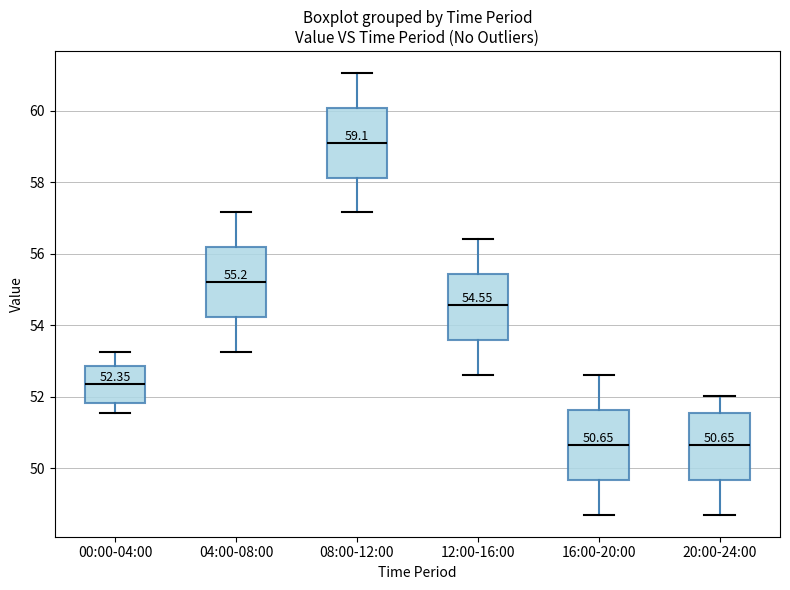

Which box's median line is the highest?

08:00-12:00